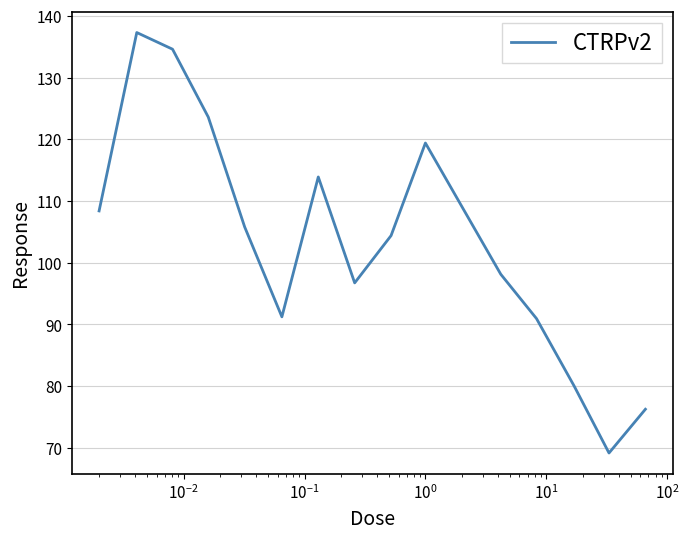

What is the minimum value shown in the chart?

69.2